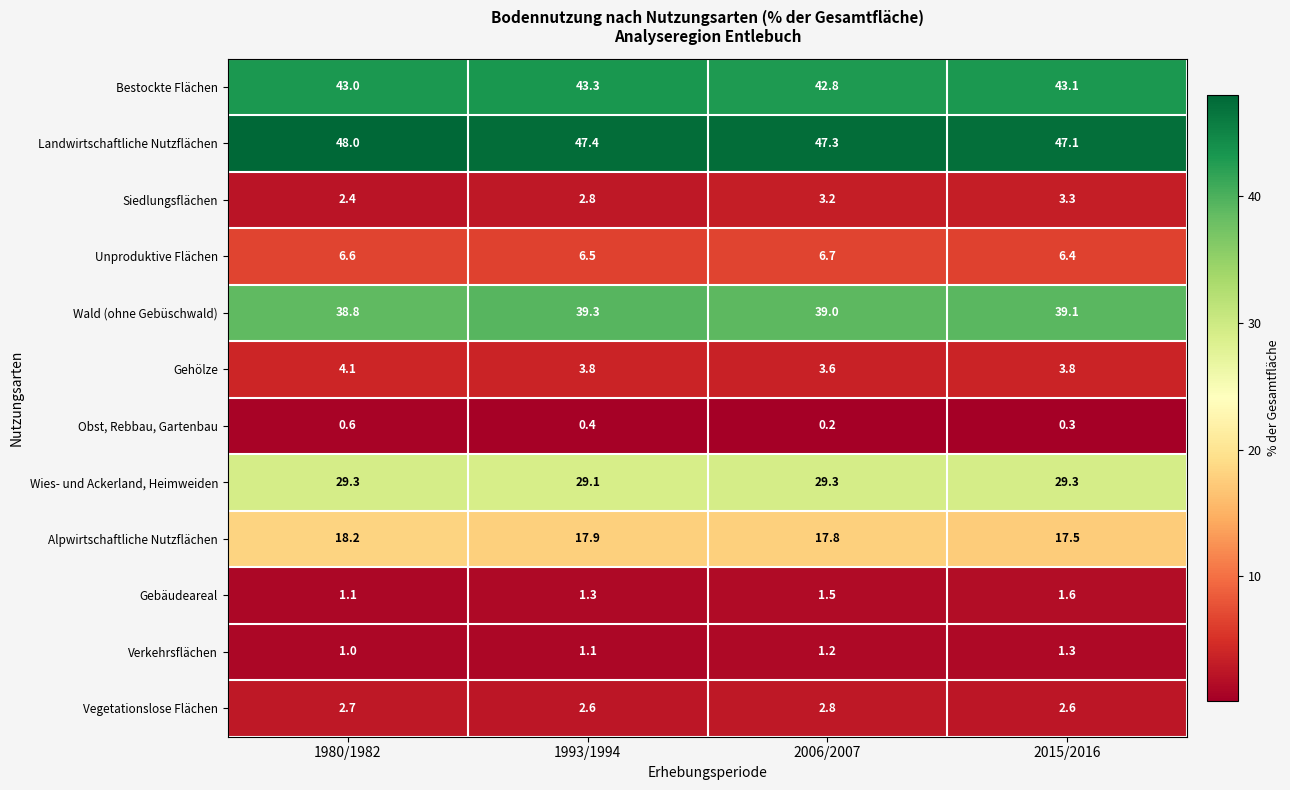

Which series has the largest total across all categories?

Landwirtschaftliche Nutzflächen